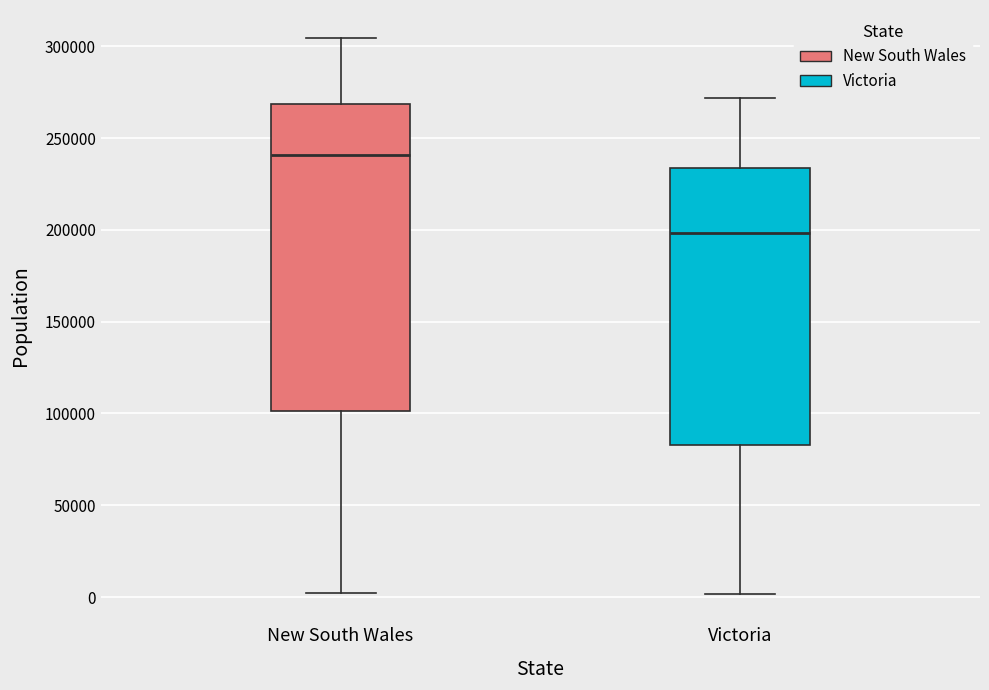

Reading left to right, read every box against the y-axis: the position of its median line, the range the box covers, and the ends of its whiskers. The values are not printed on the chart, so give them approximately, as read against the axis.

New South Wales: median 240000, box 100000 to 270000, whiskers 0 to 305000
Victoria: median 200000, box 85000 to 235000, whiskers 0 to 270000